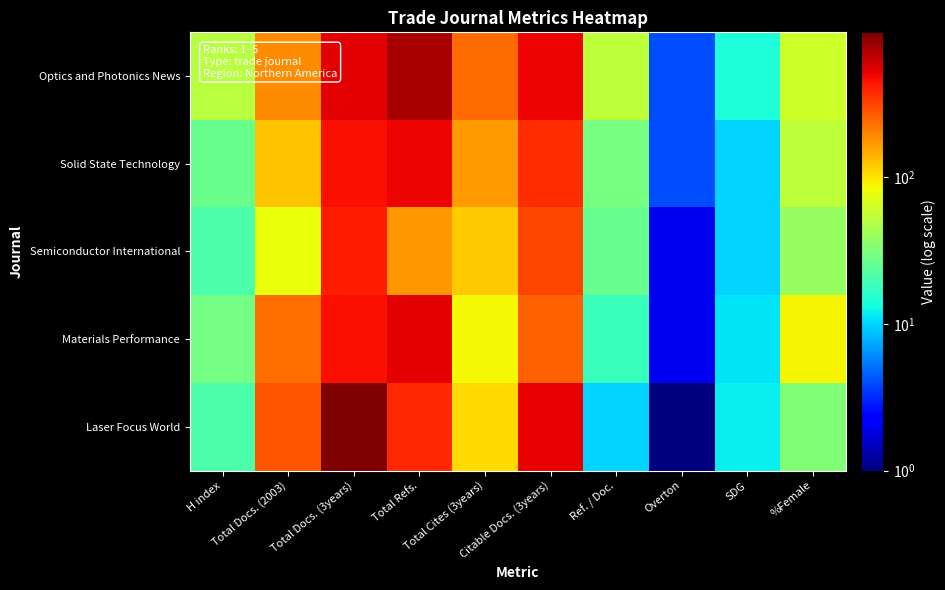

Which series has the widest spread of values?

Laser Focus World